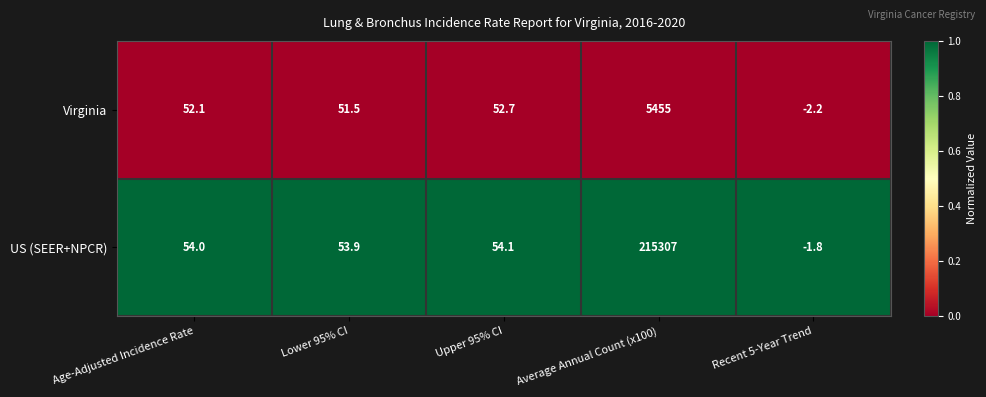

Reading left to right, what are all the values shown in this chart?

Virginia: 52.1	51.5	52.7	5455.0	-2.2
US (SEER+NPCR): 54.0	53.9	54.1	215307.0	-1.8